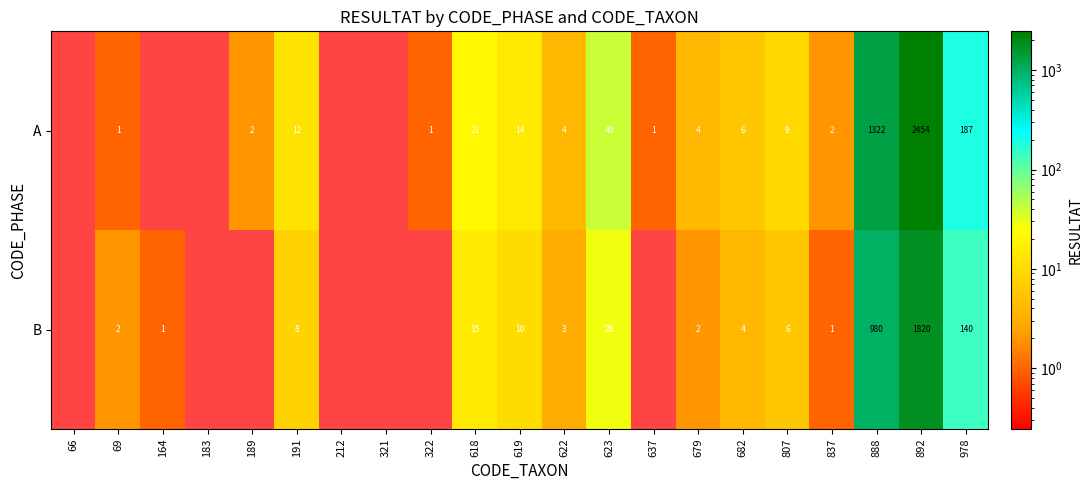

Is it true that B equals 5 at 622?

False